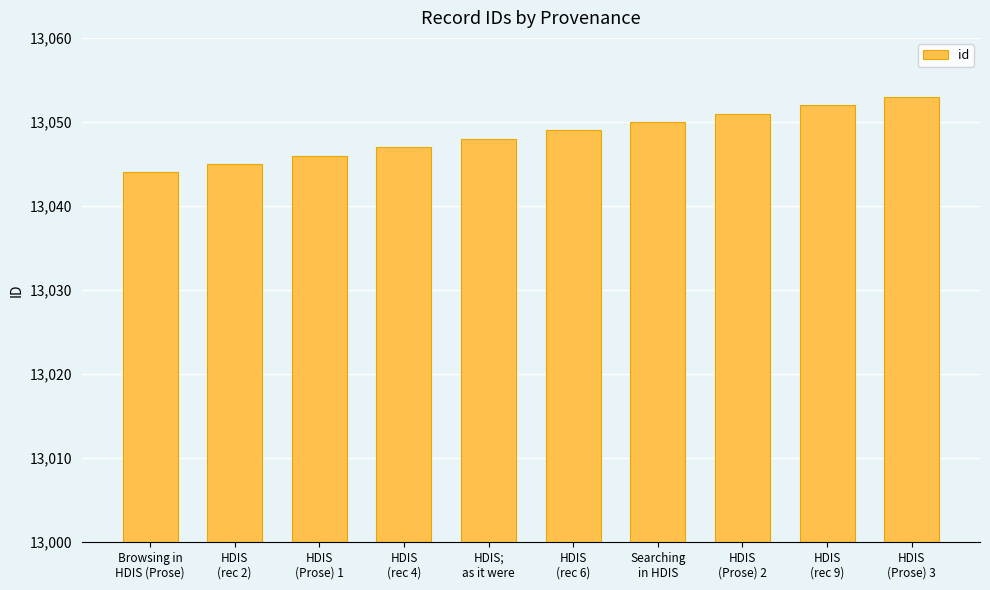

The chart shows a value of 13048 at HDIS;
as it were. True or false?

True